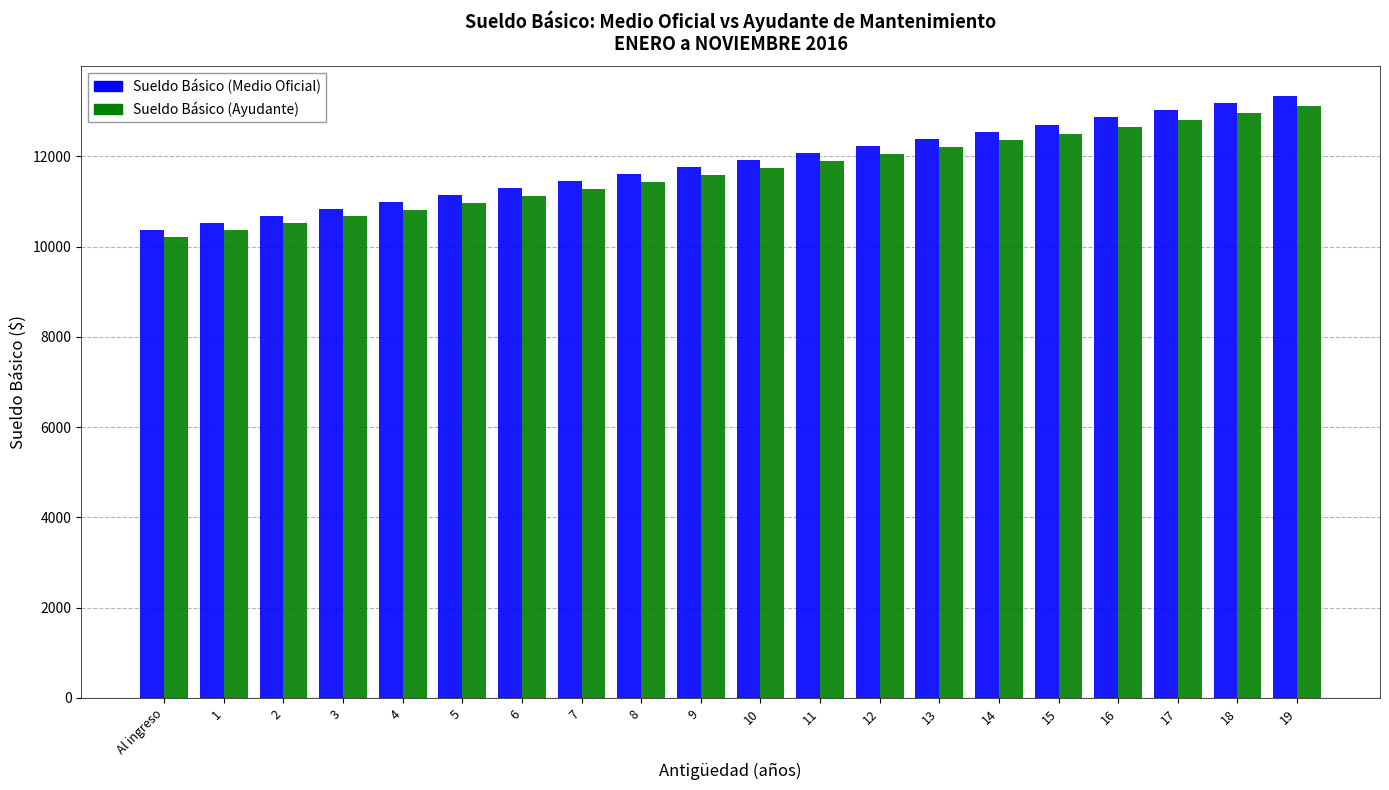

Which category has the highest value in the Sueldo Básico (Medio Oficial) series?

19